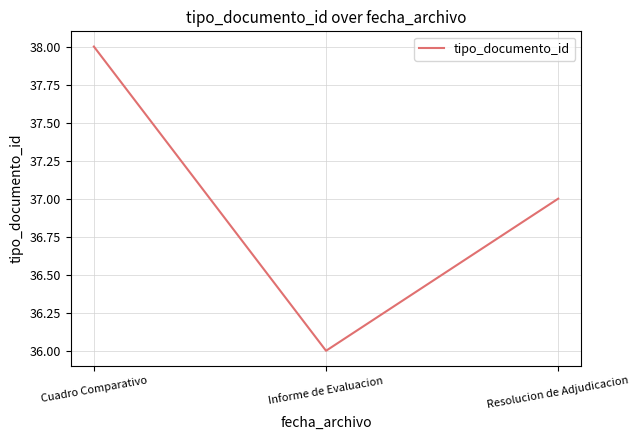

Reading left to right, what are all the values shown in this chart?

38	36	37